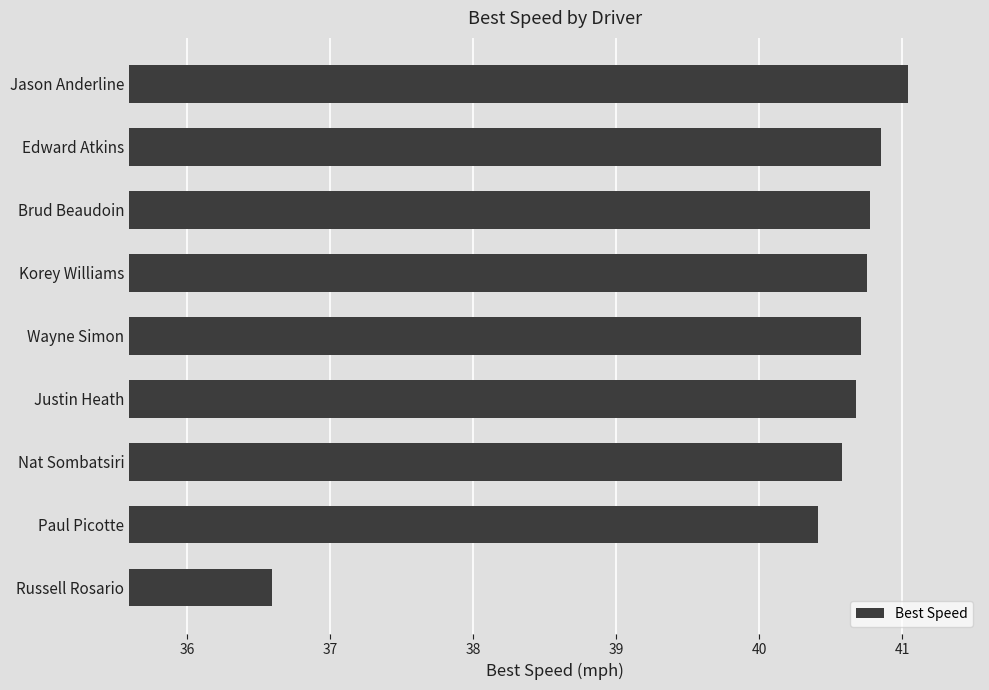

Count the number of data series in this chart.

1